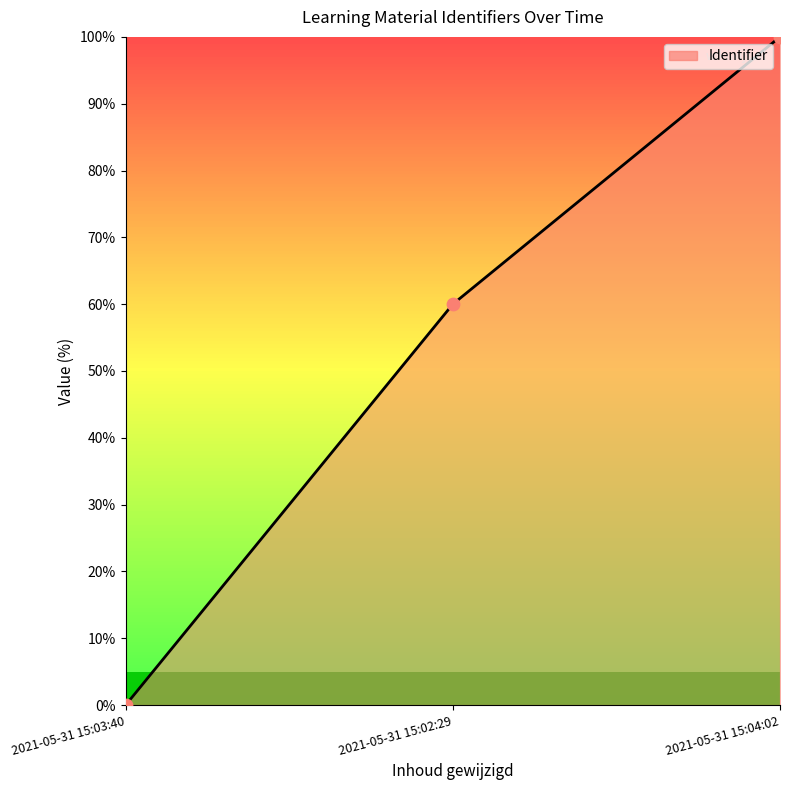

Between 2021-05-31 15:04:02 and 2021-05-31 15:03:40, which is larger?

2021-05-31 15:04:02